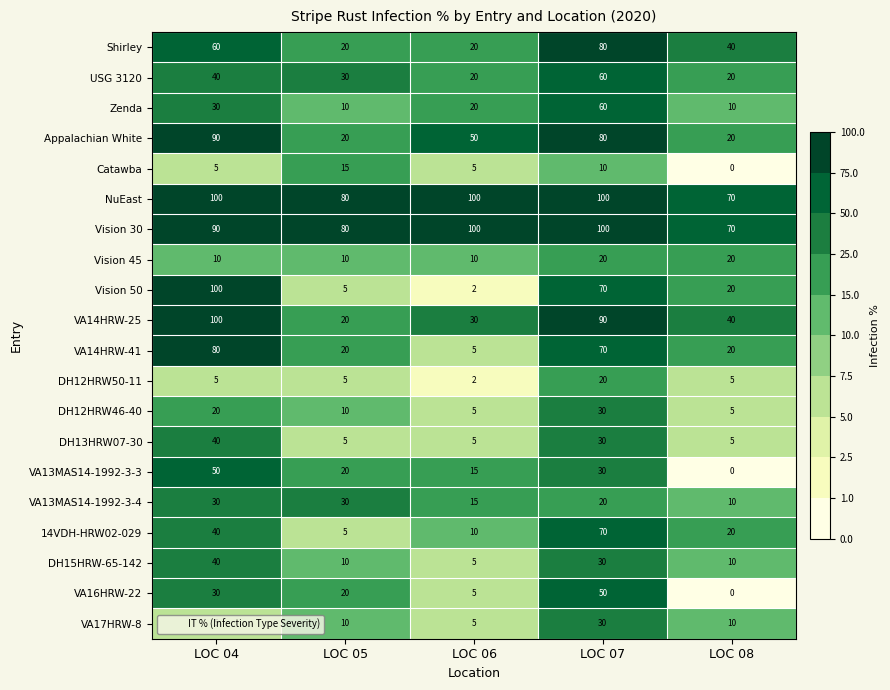

The value of VA13MAS14-1992-3-3 at LOC 06 is 26. True or false?

False